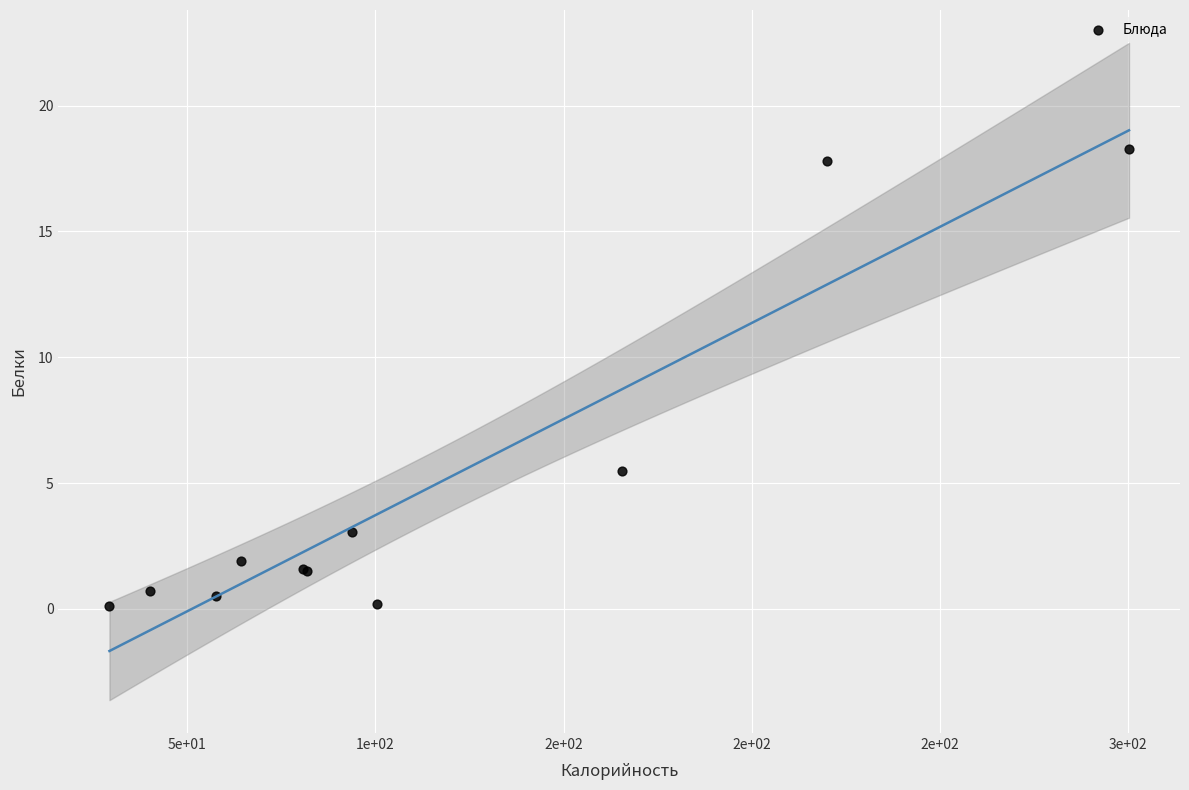

What Y value in the scatter plot is closest to 9?

5.5